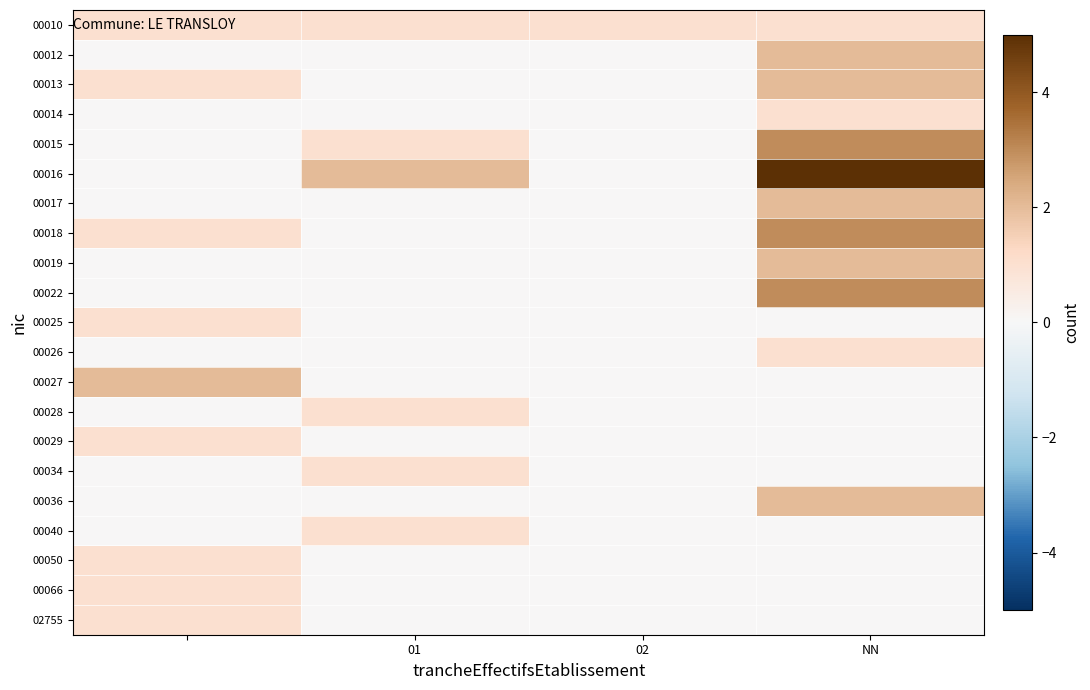

Rank the series by their maximum value, from highest to lowest.

00016, 00015, 00018, 00022, 00012, 00013, 00017, 00019, 00027, 00036, 00010, 00014, 00025, 00026, 00028, 00029, 00034, 00040, 00050, 00066, 02755